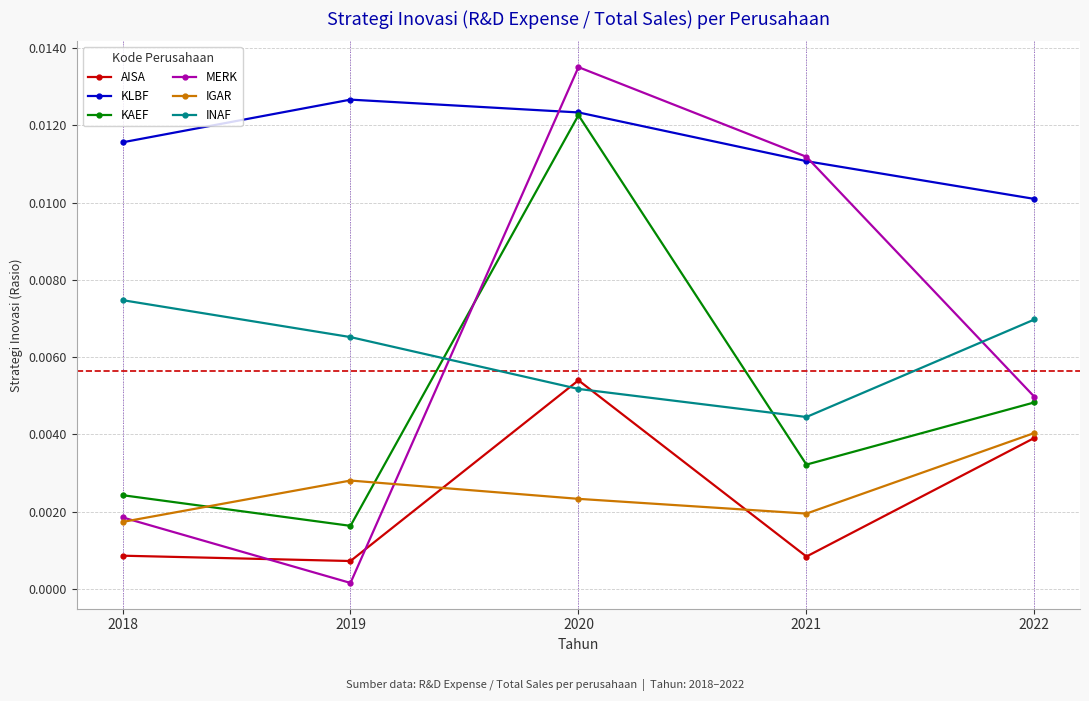

True or false: KLBF has more than 0 points higher than both neighbors.

True